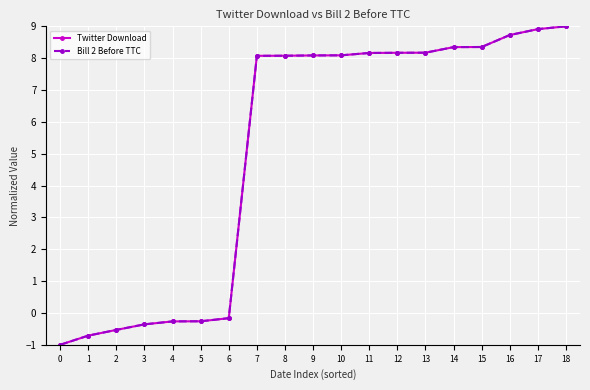

At which label is Bill 2 Before TTC closest to 4?

7